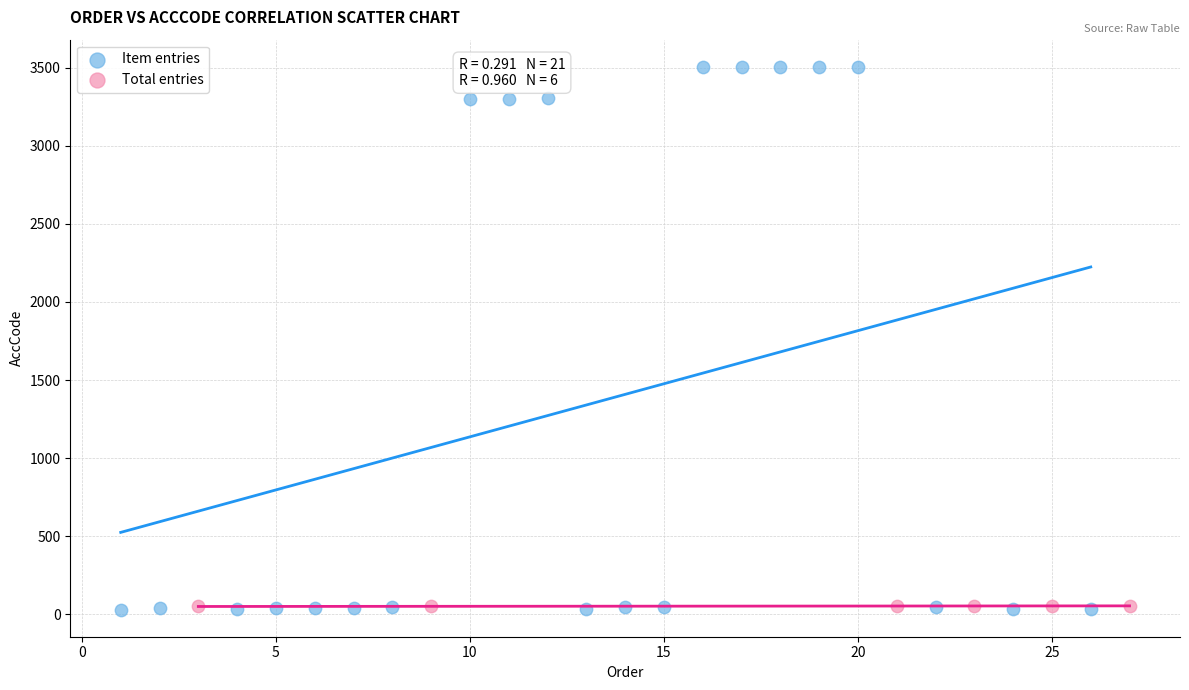

What are all the series names shown in the legend?

Item entries, Total entries